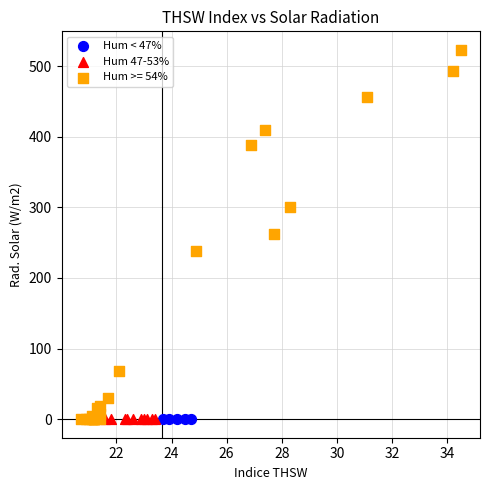

Which series reaches the maximum Y coordinate?

Hum >= 54%